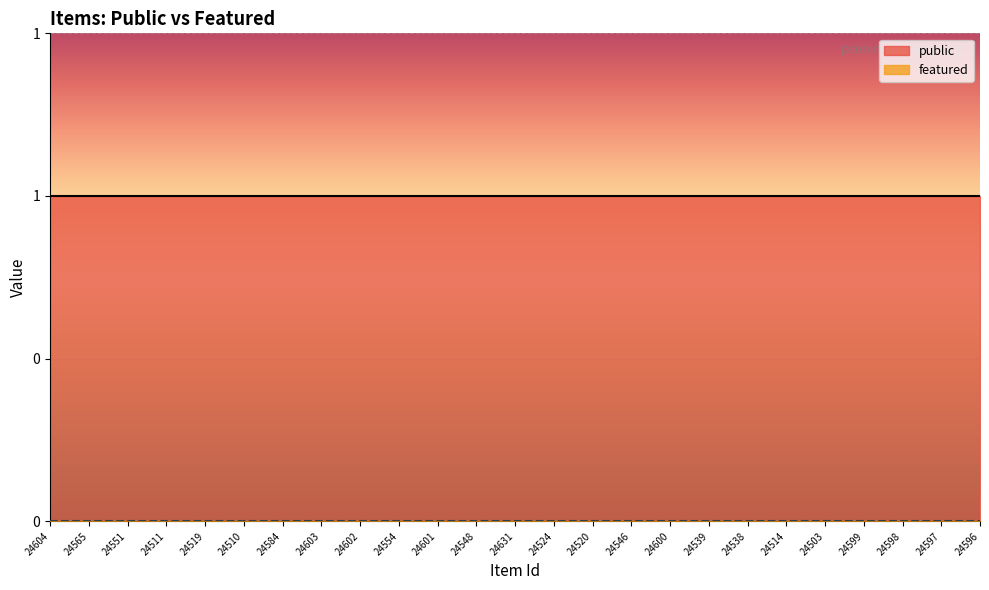

What is the difference between the highest and lowest values at 24601?

1